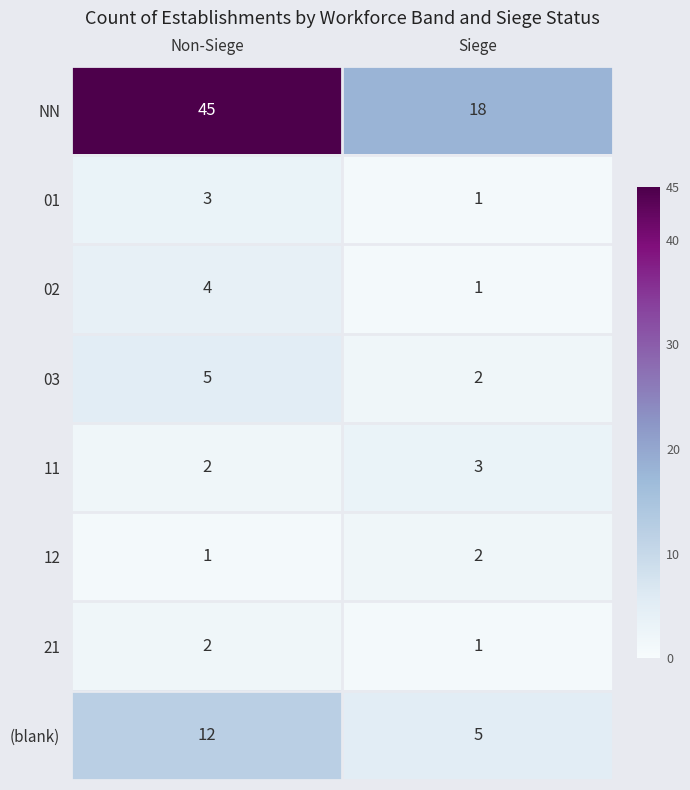

Which series has the largest total across all categories?

NN